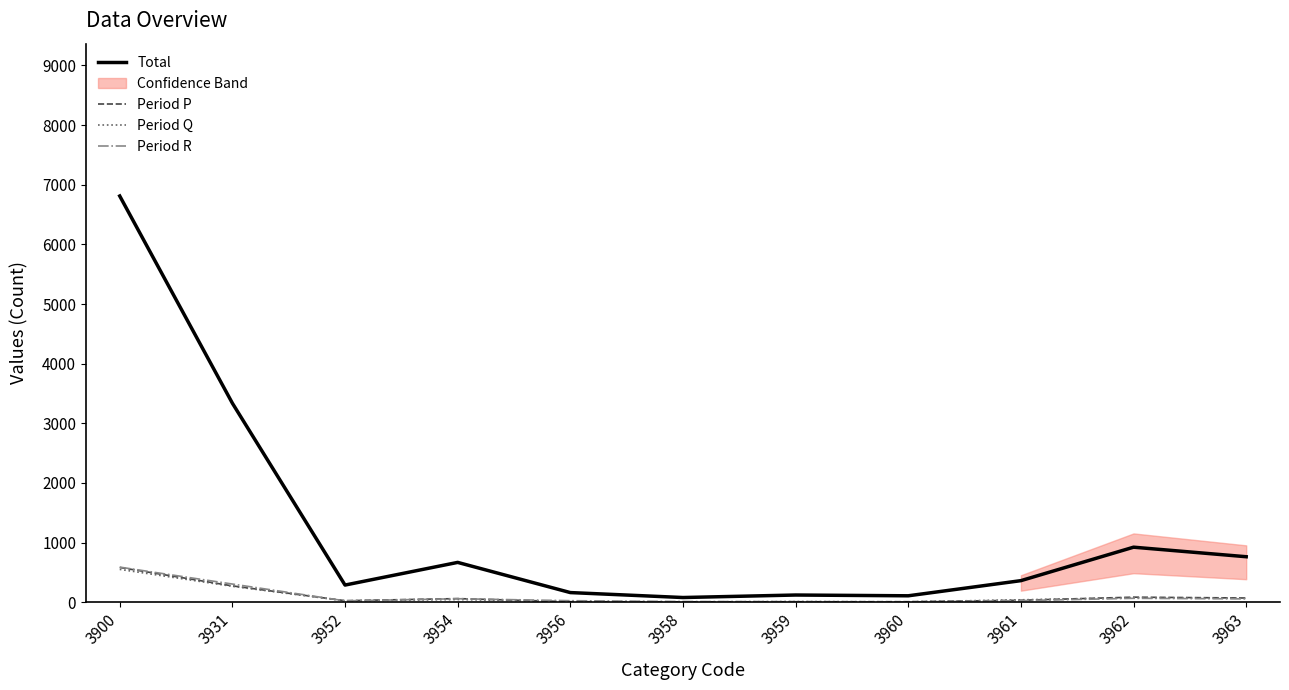

What is the spread (max minus min) of values at 3900?

6260